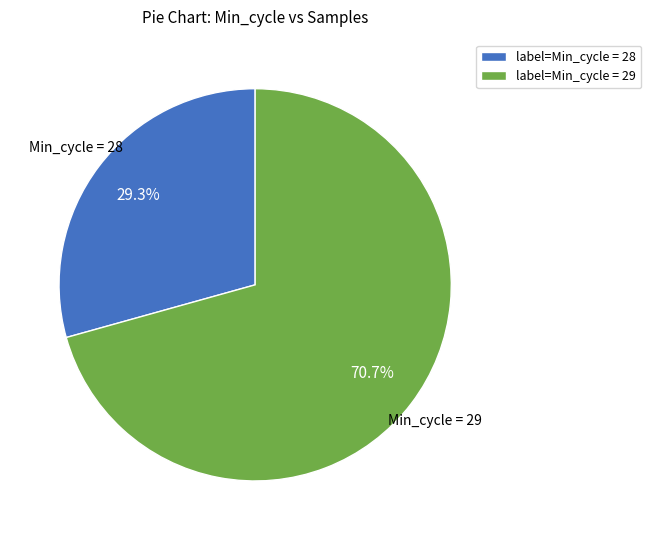

Which slice is the smallest?

Min_cycle = 28